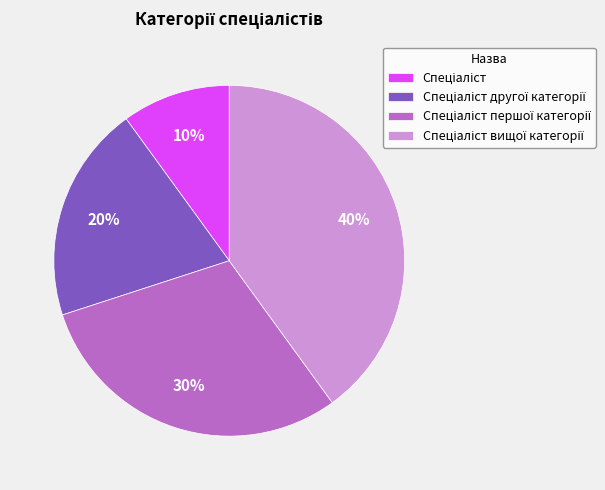

Does any single category account for the majority?

No